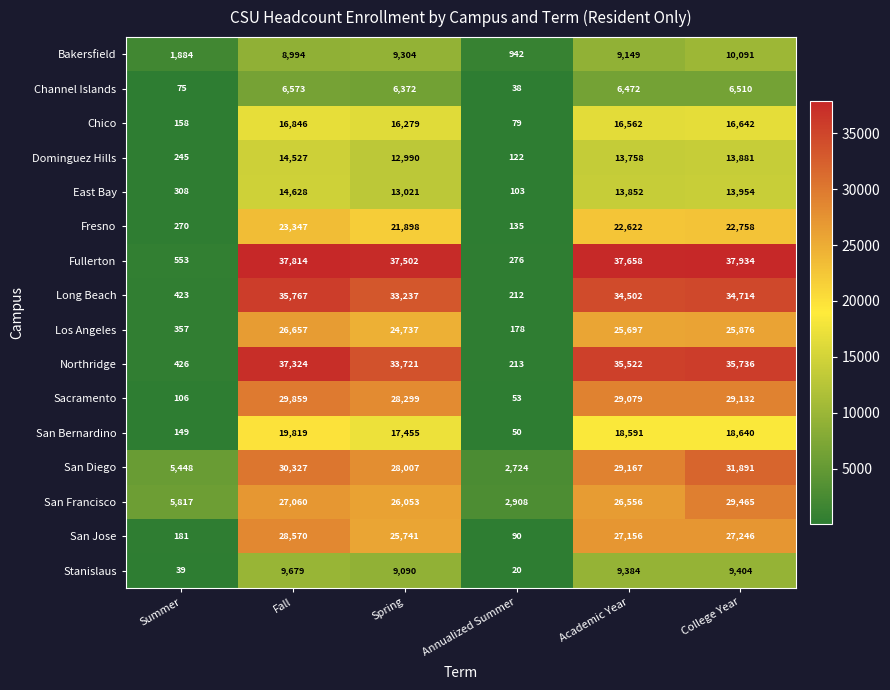

What is the maximum value for San Diego?

31891